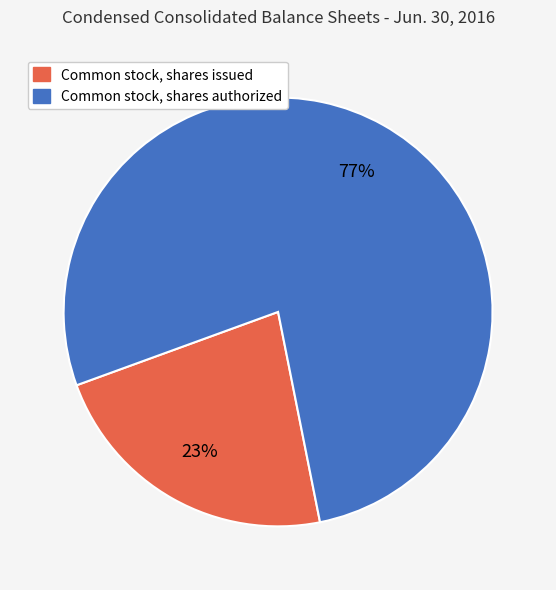

To the nearest percent, what is the average slice percentage?

50%